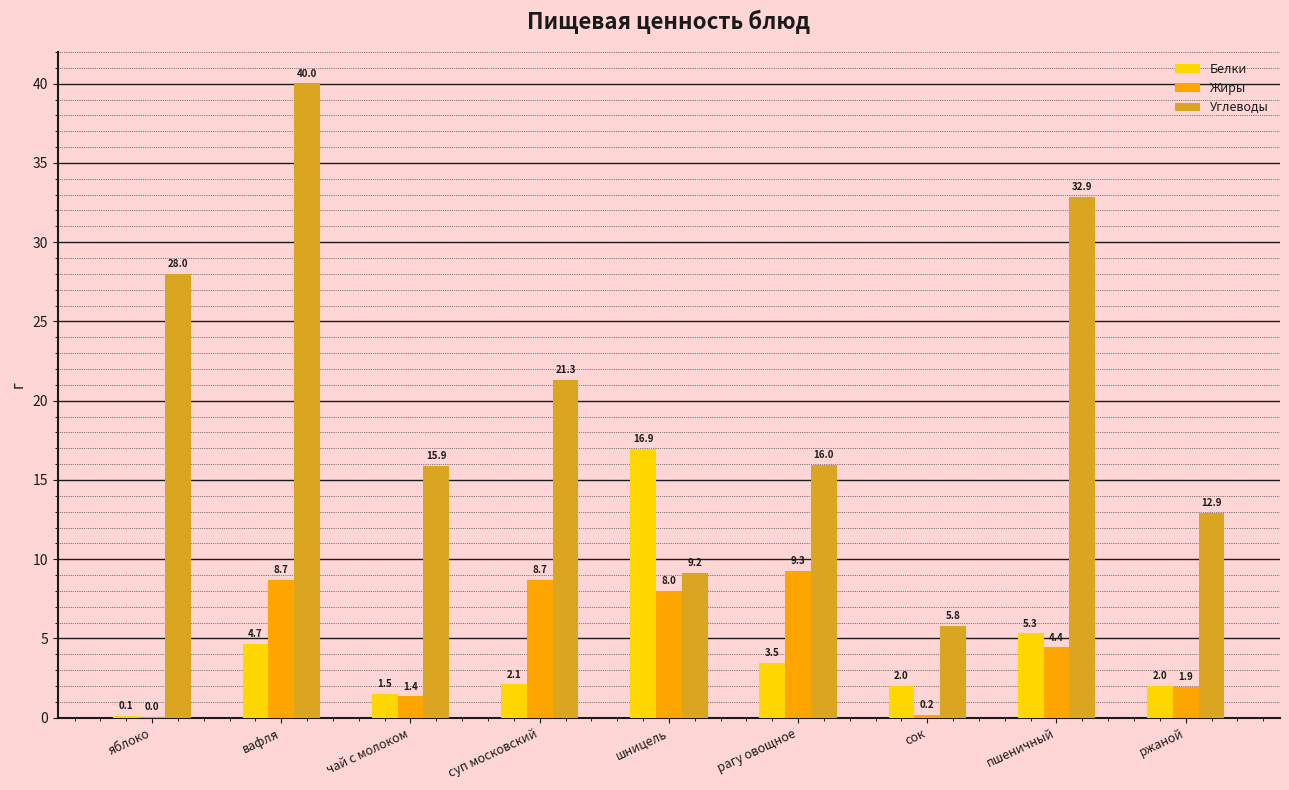

What is the total value across all series at вафля?

53.4